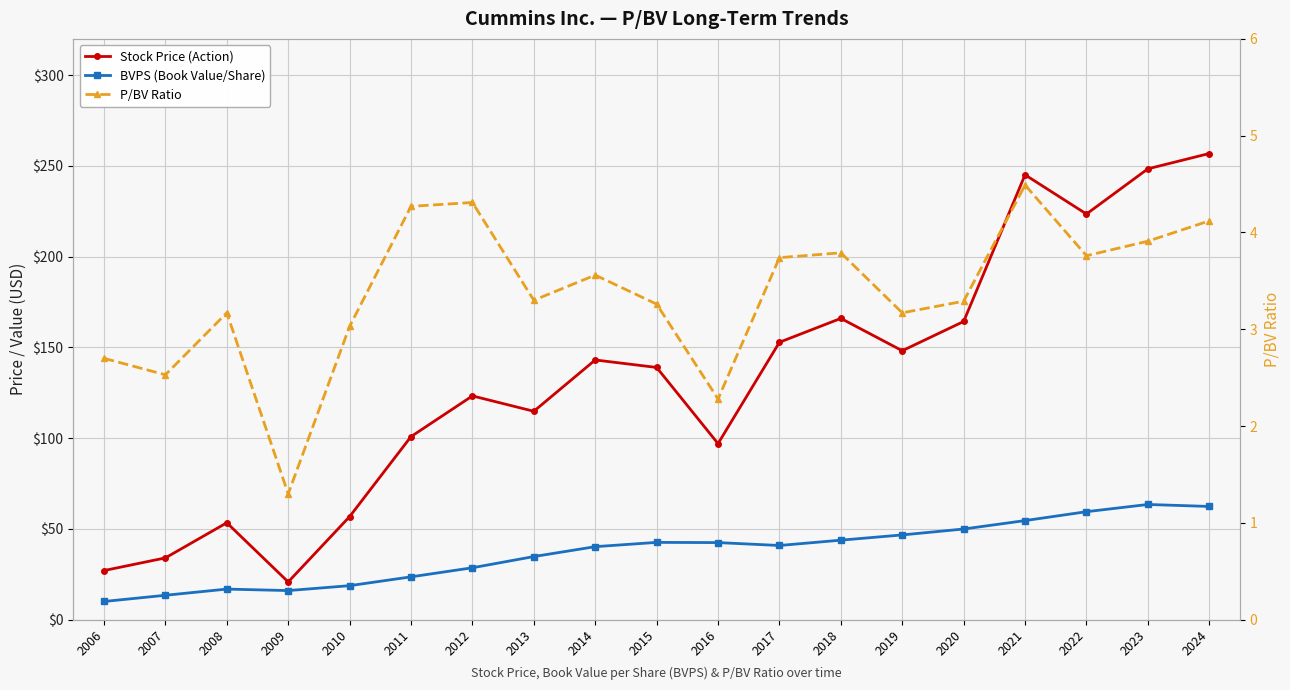

What are all the series names shown in the legend?

Stock Price (Action), BVPS (Book Value/Share), P/BV Ratio